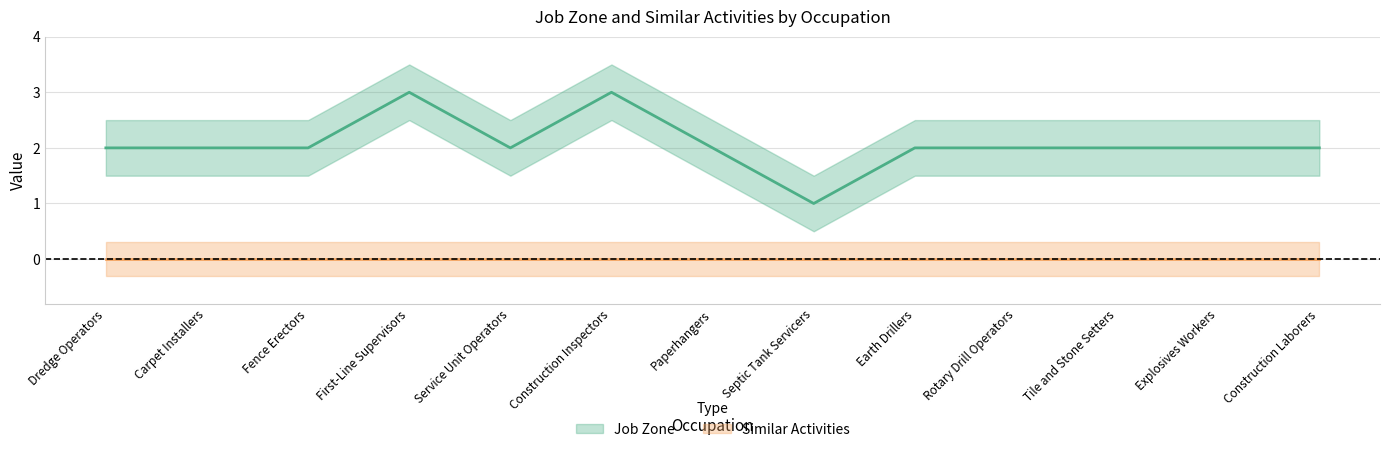

What is the value of the 5th point from the left?

2